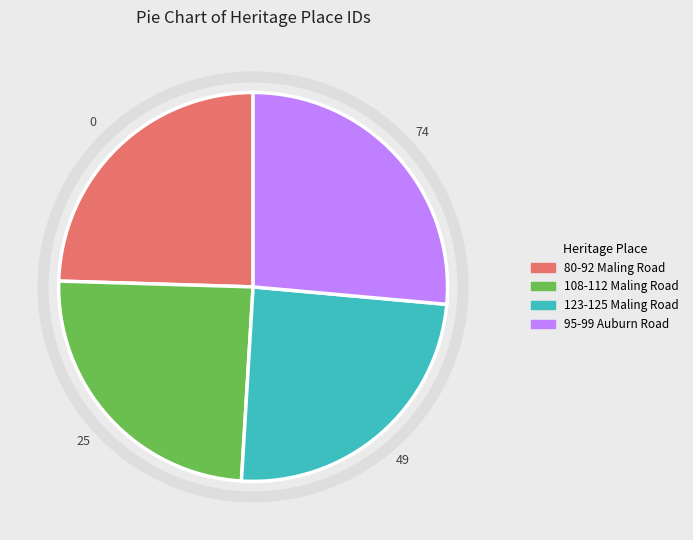

Which has a higher value, 80-92 Maling Road or 95-99 Auburn Road?

95-99 Auburn Road